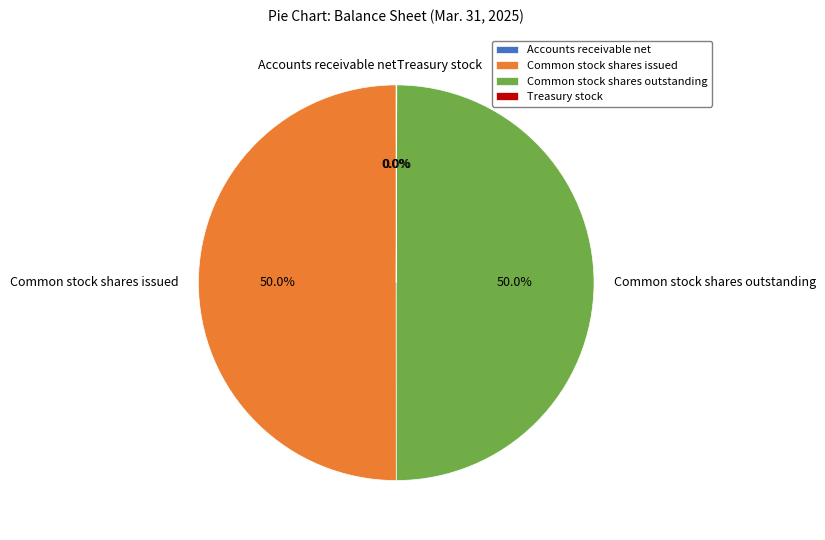

To the nearest percent, what is the difference between the largest and smallest slice percentages?

50%